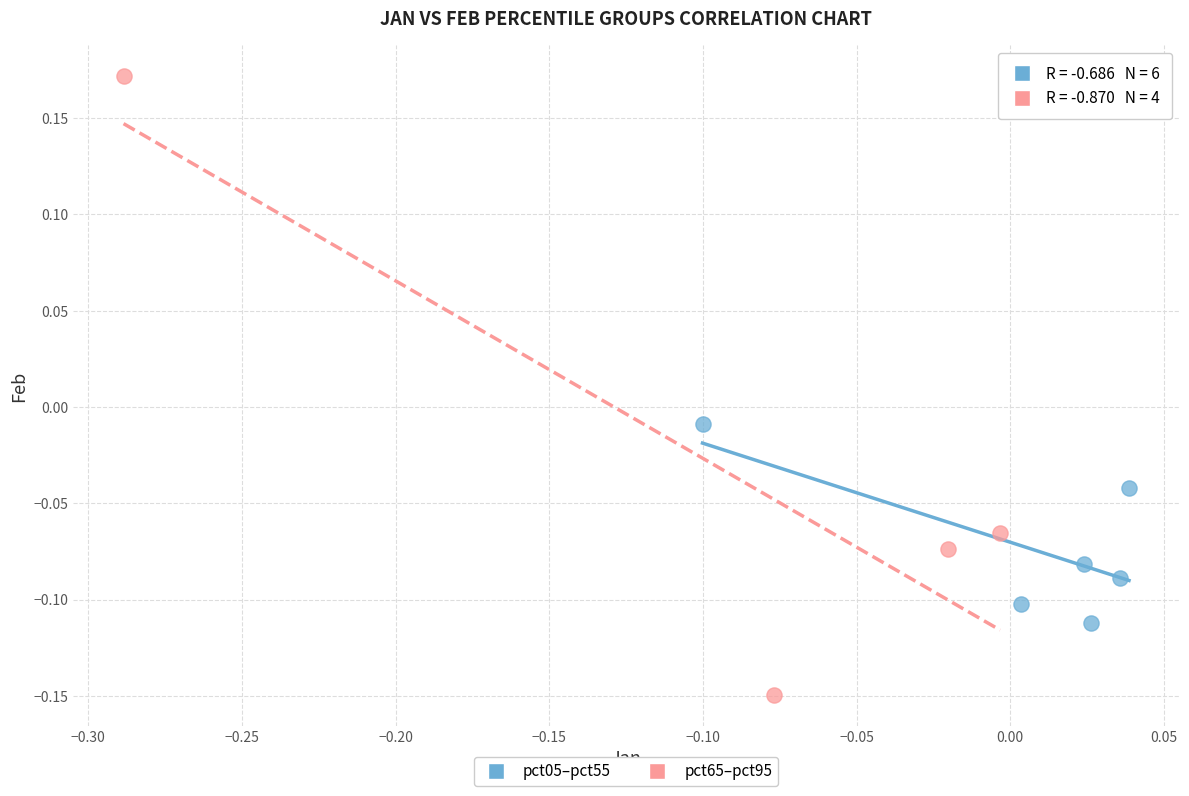

Which series reaches the minimum Y coordinate?

pct65–pct95